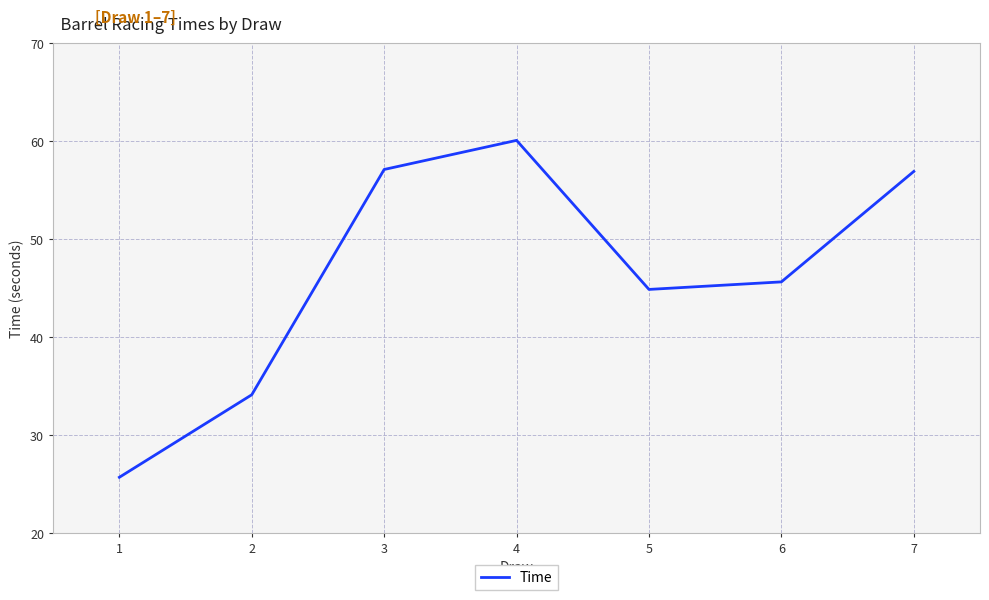

How many interior local peaks (higher than both neighbors) does the data have?

1